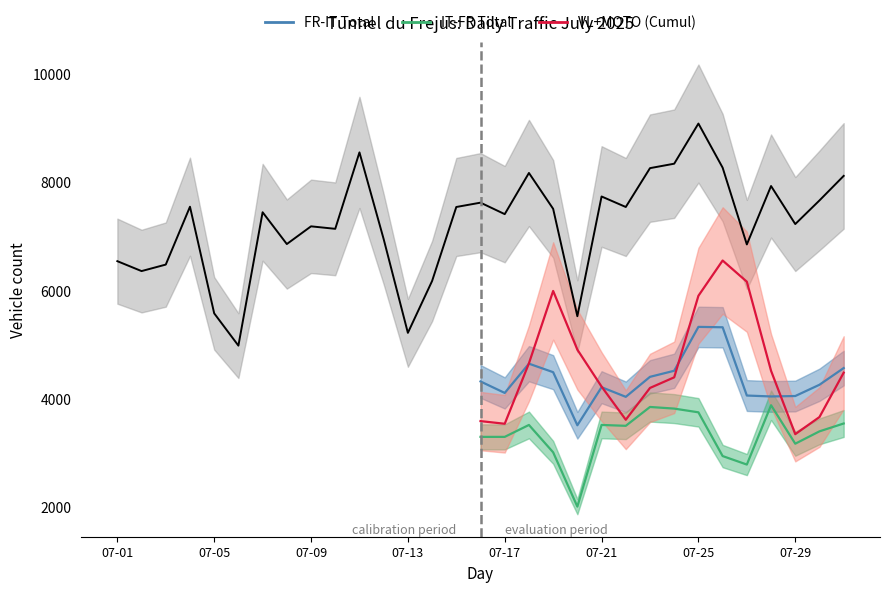

Reading left to right, extract all data points from this chart.

FR-IT Total: 4323	4111	4651	4494	3514	4217	4039	4408	4520	5330	5323	4063	4046	4054	4262	4570
IT-FR Total: 3300	3300	3520	3015	2013	3520	3504	3852	3822	3753	2946	2789	3884	3174	3402	3547
VL+MOTO (Cumul): 3591	3542	4658	5993	4910	4228	3616	4203	4399	5904	6555	6164	4520	3350	3666	4485